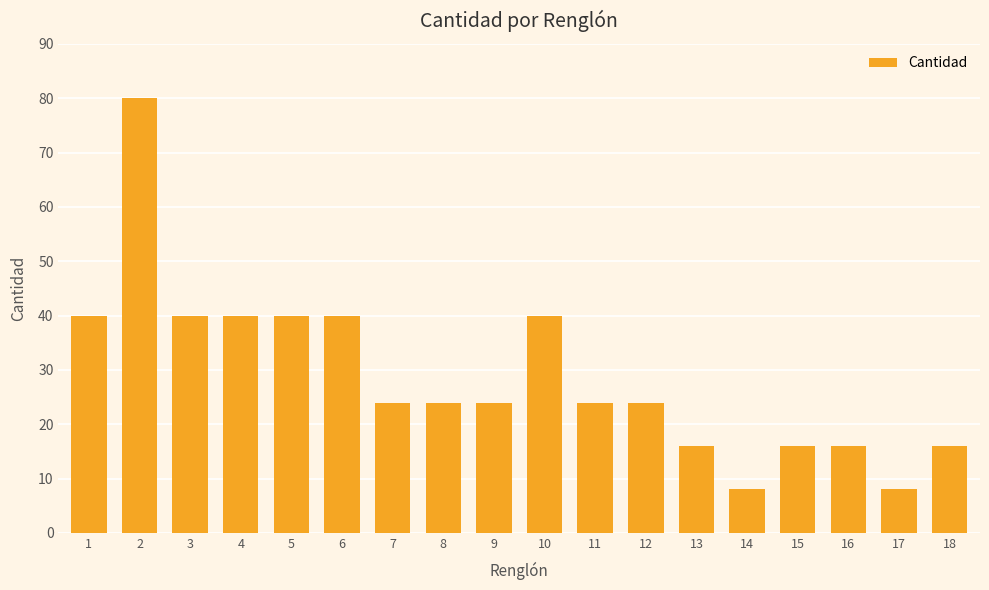

What is the value of the 10th bar from the left?

40